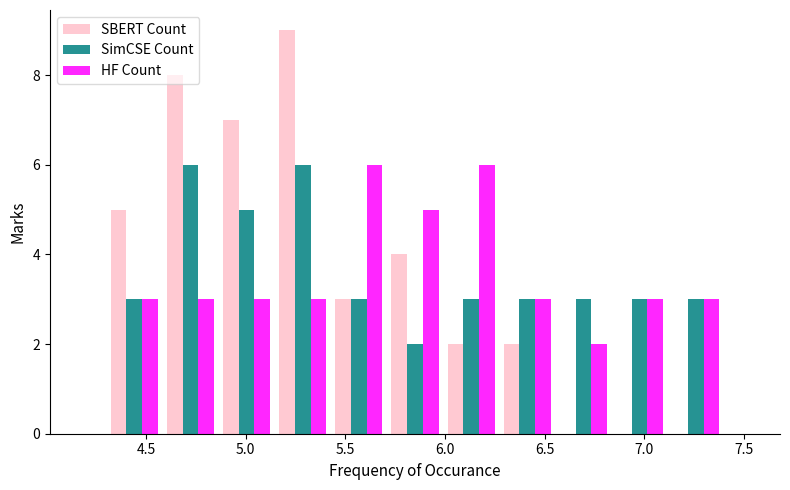

What is the height of the SBERT Count bar covering 4.30 to 4.60 on the x-axis? Neither the bar edges nor the heights are printed on the chart, so give them approximately, as read against the axes.

5